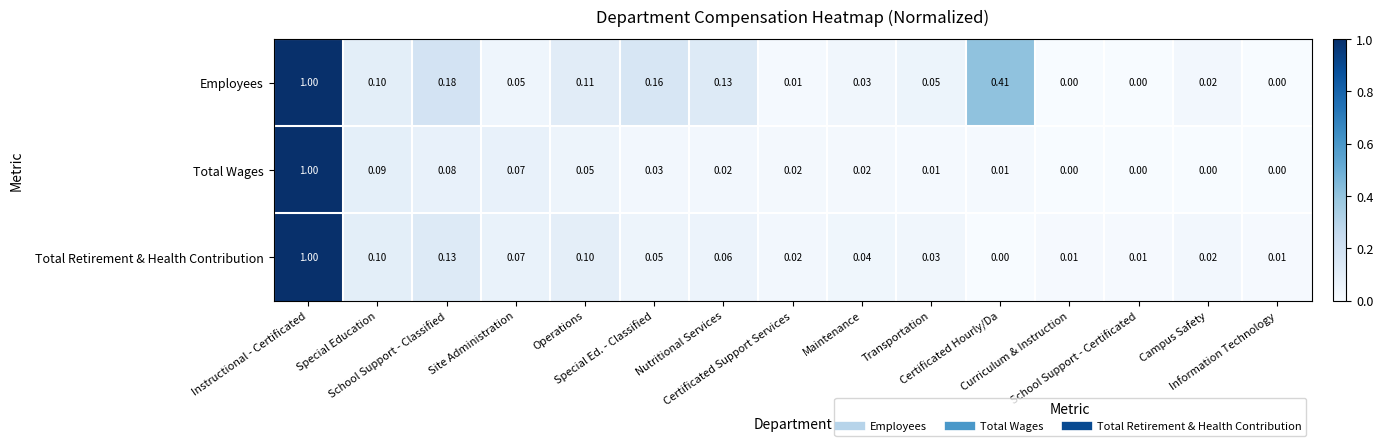

Count the number of categories in the chart.

15